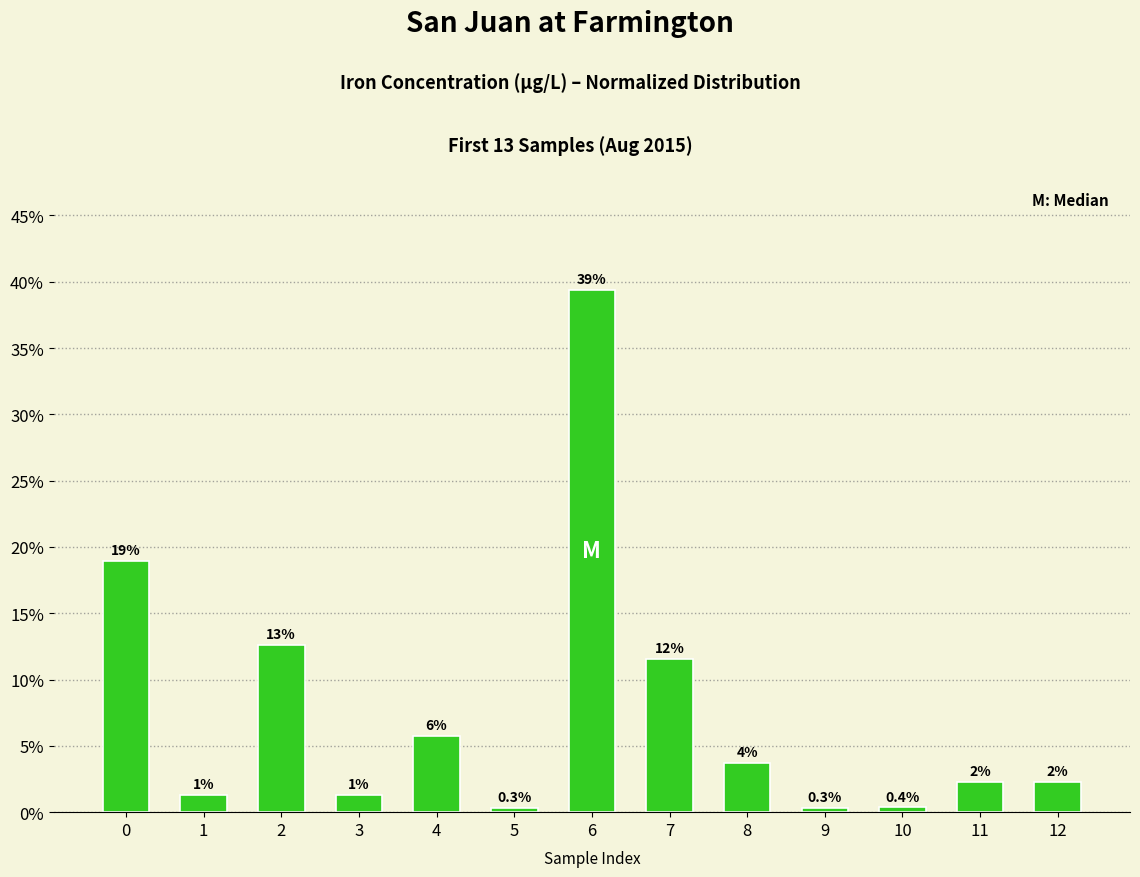

Does the chart contain any negative values?

No